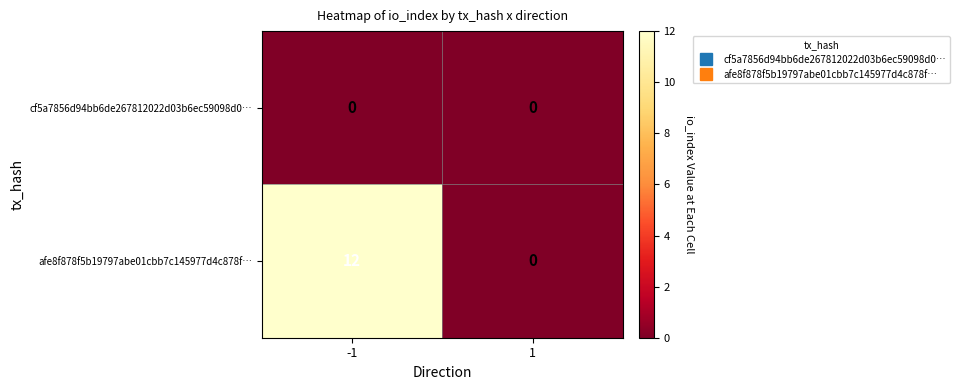

What is the total value across all series at -1?

12